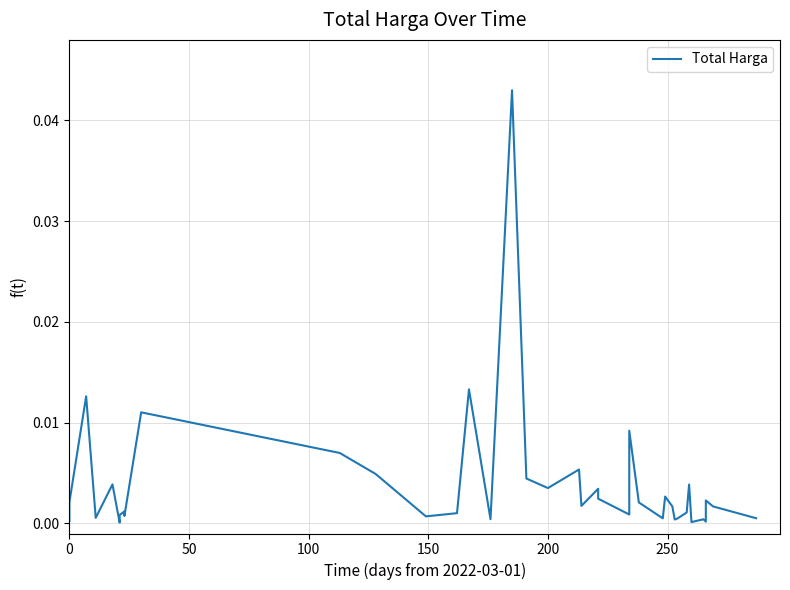

How many points are lower than both their immediate neighbors (excluding endpoints)?

12